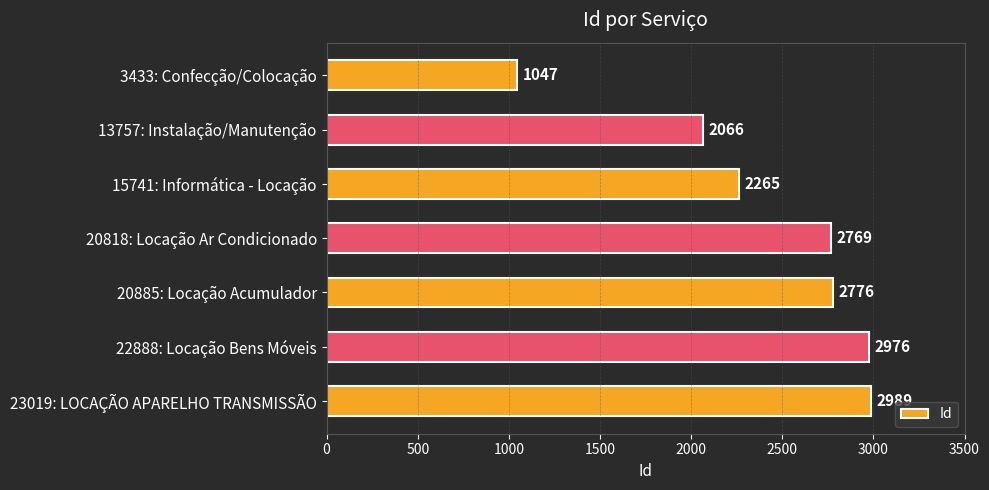

What is the maximum value shown in the chart?

2989